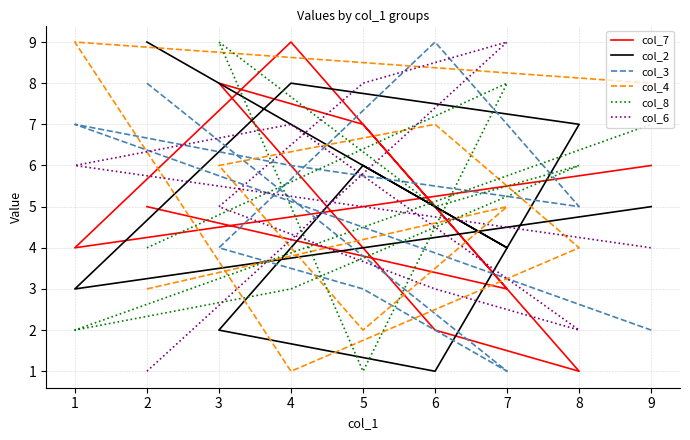

What is the difference between the second highest and second lowest values in the col_8 series?

6